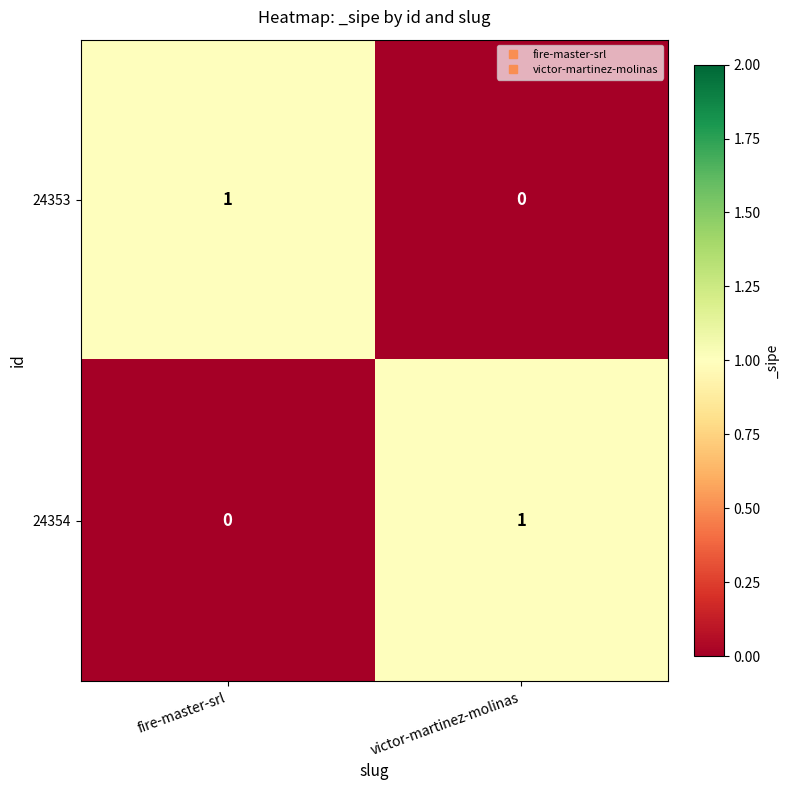

Reading right to left, transcribe all the data shown in this chart.

24353: victor-martinez-molinas=0	fire-master-srl=1
24354: victor-martinez-molinas=1	fire-master-srl=0